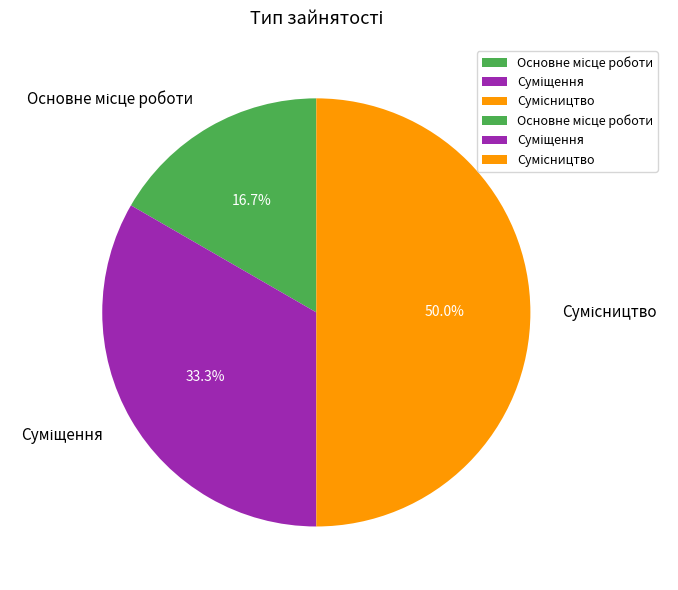

Count the number of slices in the pie.

3